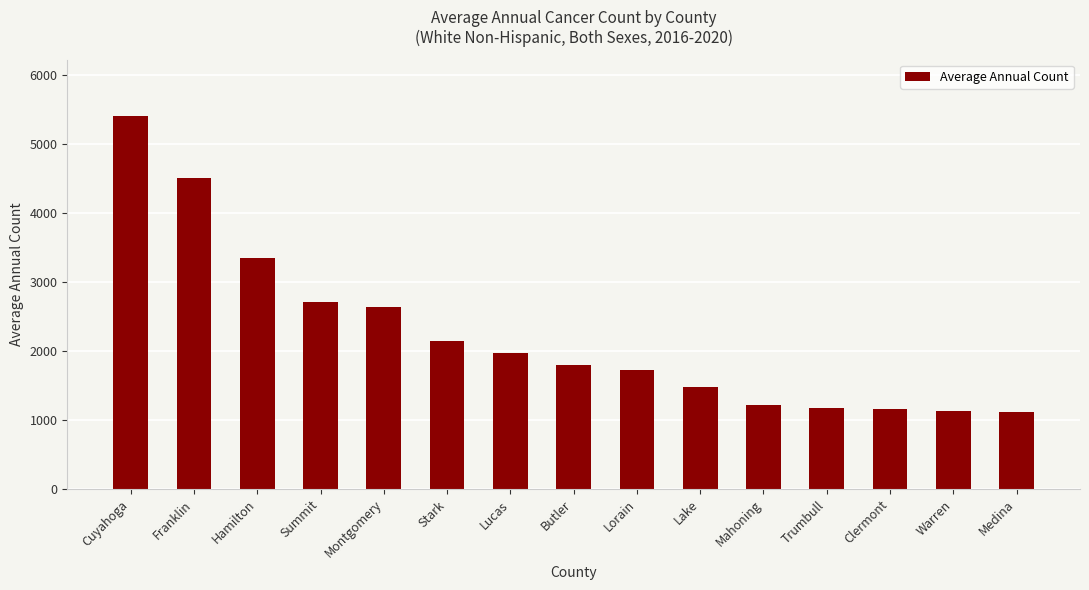

Which label corresponds to the largest value in the chart?

Cuyahoga